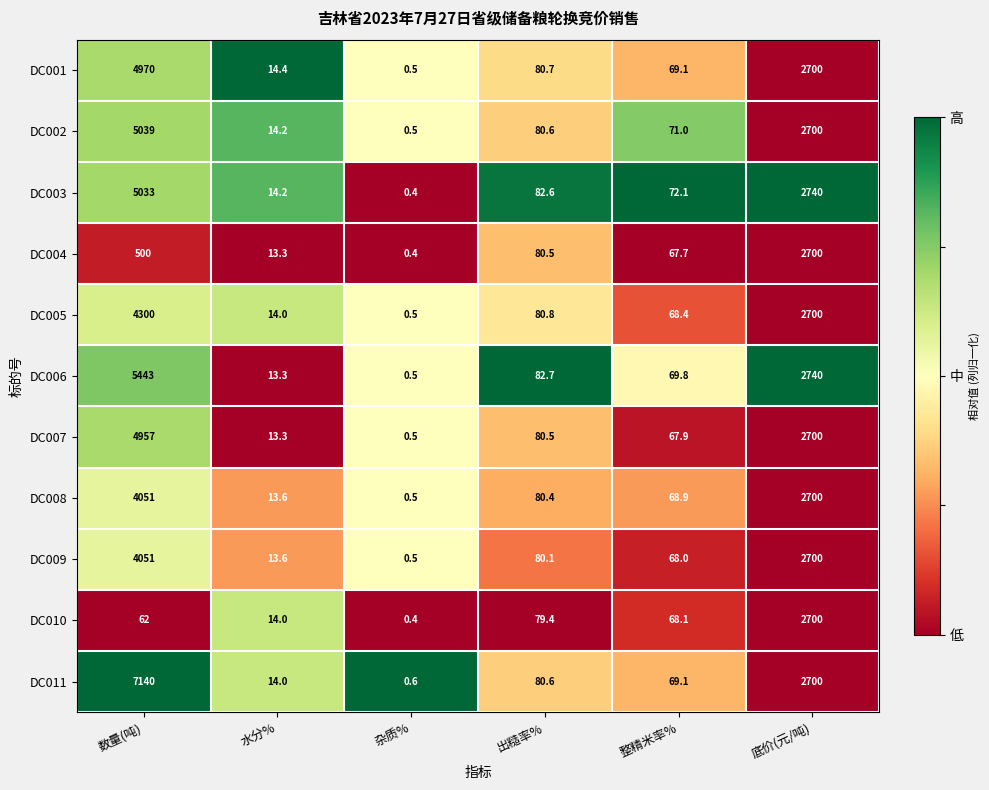

The DC011 series shows 133.5 at 出糙率%. True or false?

False